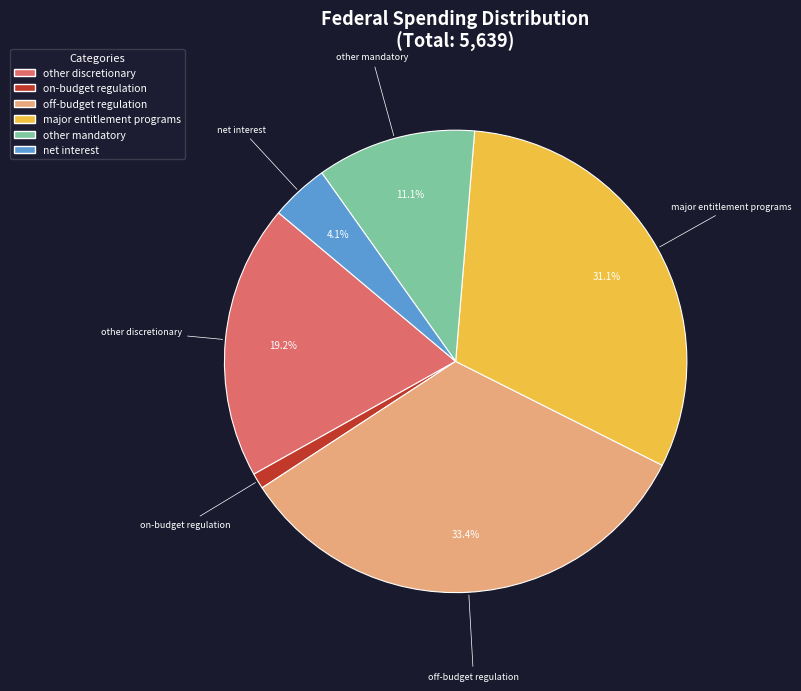

To the nearest percent, what percentage of the pie is net interest?

4%